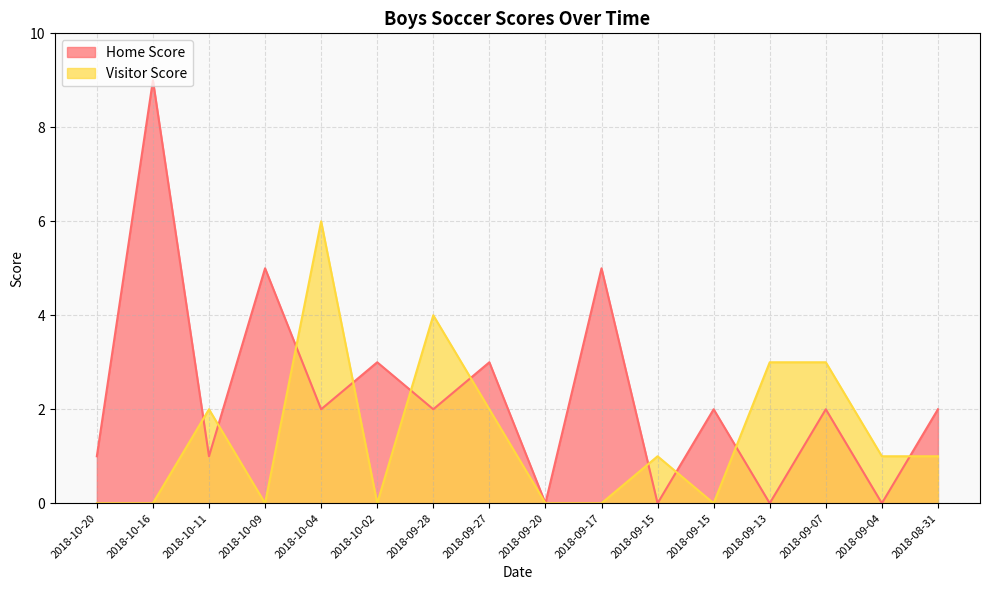

How many positive values does the Home Score series have?

12